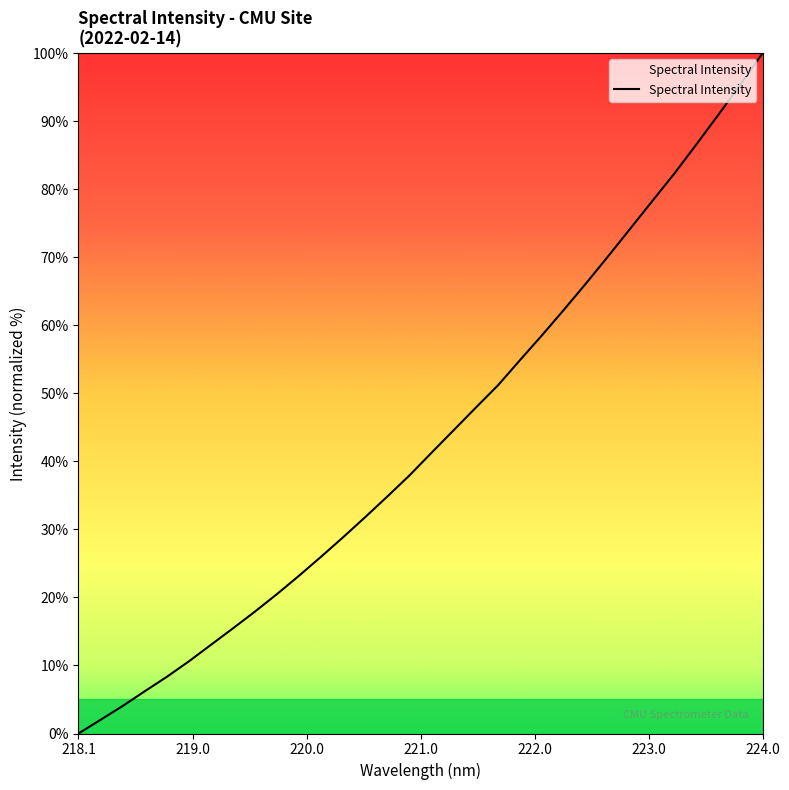

What is the difference between the maximum and minimum values?

100.0